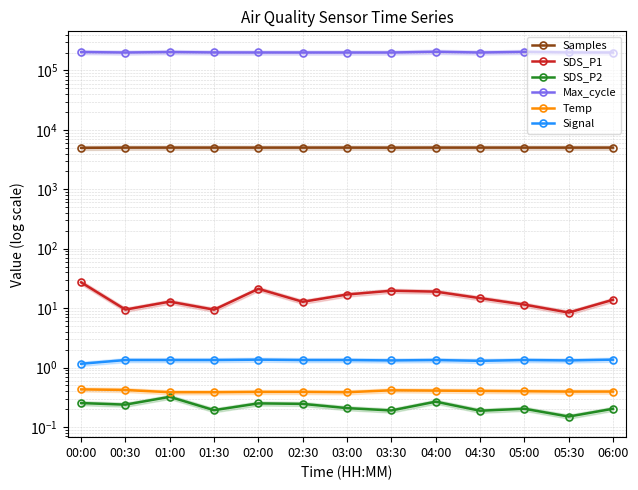

What are all the series names shown in the legend?

Samples, SDS_P1, SDS_P2, Max_cycle, Temp, Signal